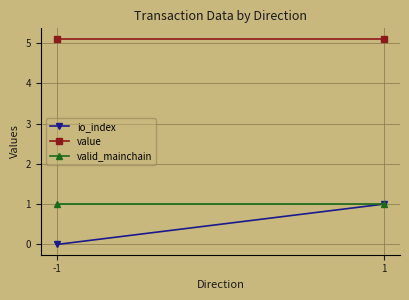

What are all the series names shown in the legend?

io_index, value, valid_mainchain